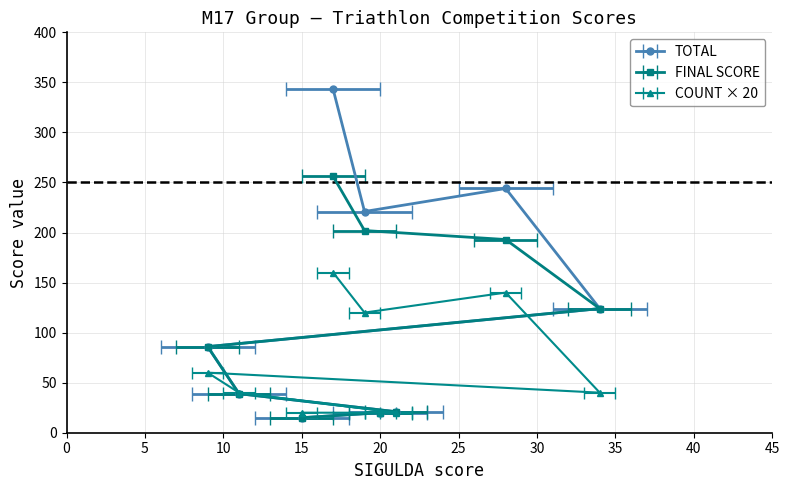

What is the approximate value of count at 12?

1